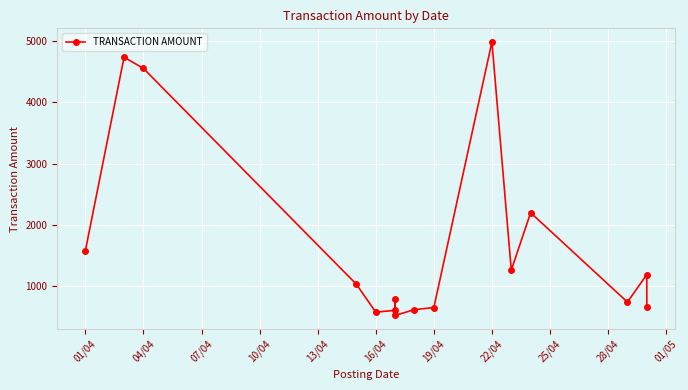

How many interior local valleys (lower than both neighbors) does the data have?

4